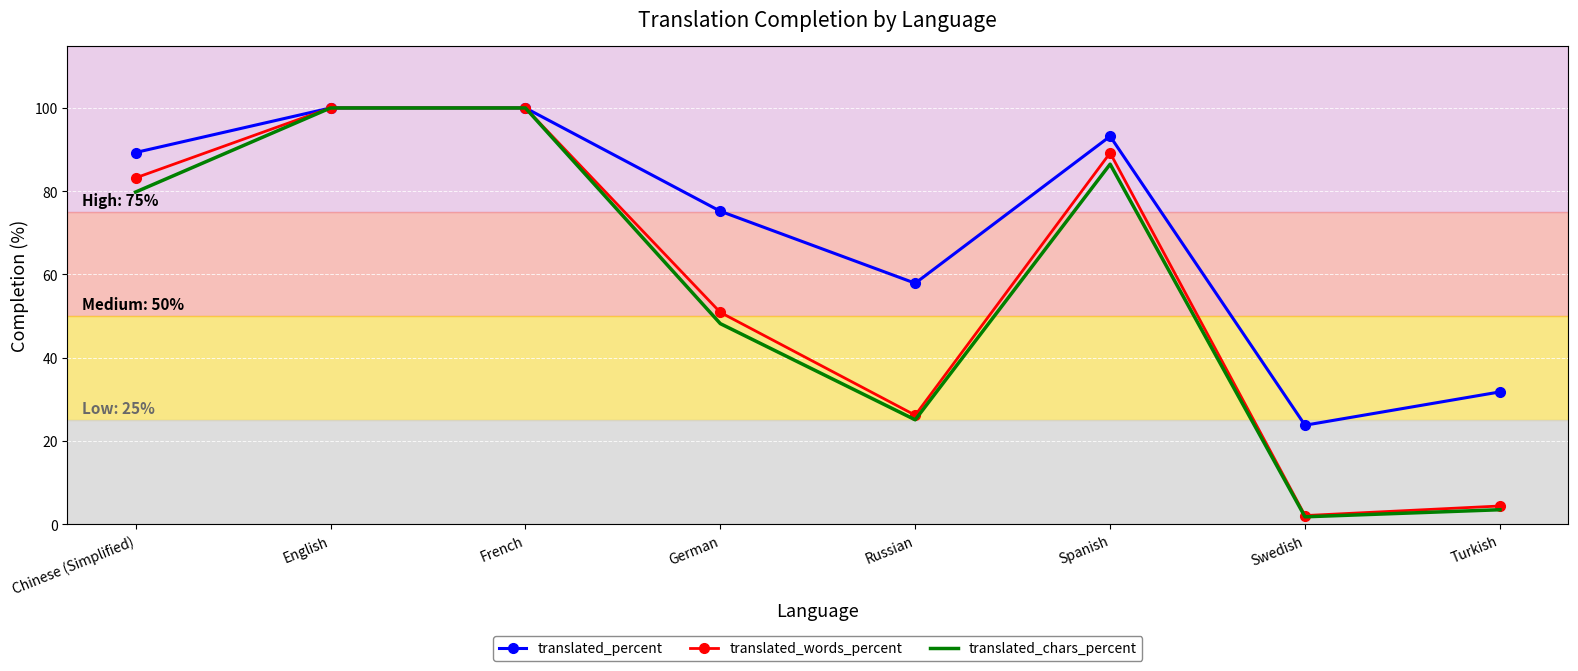

True or false: translated_words_percent has more than 2 points higher than both neighbors.

False